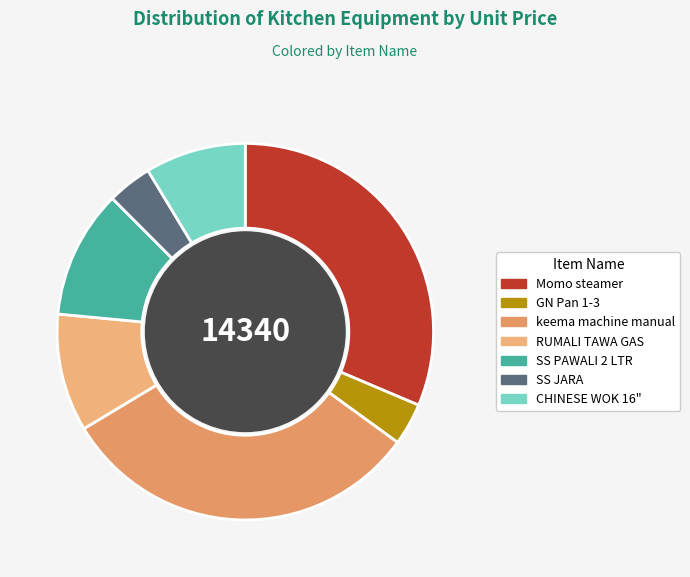

Which slice is the smallest?

GN Pan 1-3